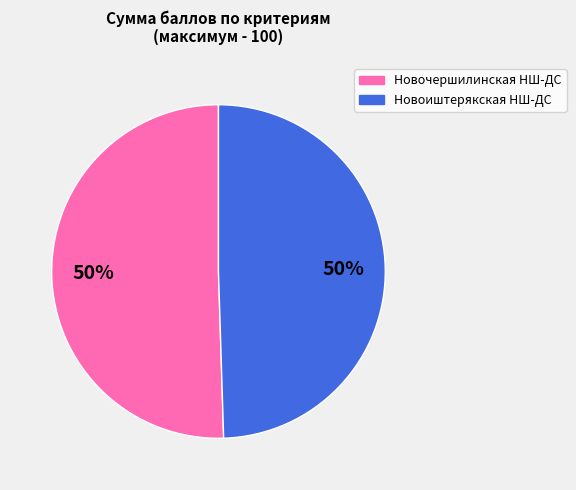

Combined, do Новочершилинская НШ-ДС and Новоиштерякская НШ-ДС account for over 50%?

Yes